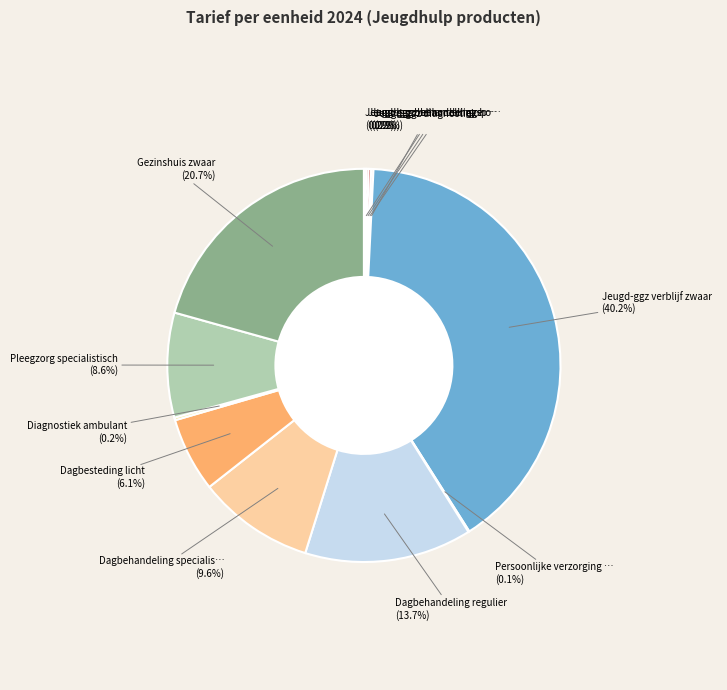

To the nearest percent, what is the average slice percentage?

8%